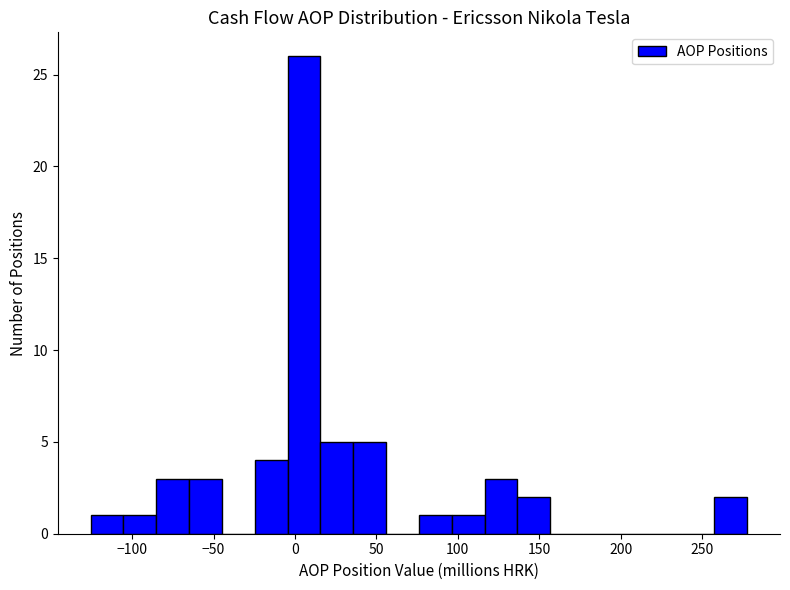

Reading left to right, transcribe this chart: for each bar, give the range it covers on the x-axis and its height. Neither the bar edges nor the heights are printed on the chart, so give them approximately, as read against the axes.

-125 to -105: 1
-105 to -85: 1
-85 to -65: 3
-65 to -45: 3
-45 to -25: 0
-25 to -5: 4
-5 to 15: 26
15 to 35: 5
35 to 55: 5
55 to 75: 0
75 to 95: 1
95 to 115: 1
115 to 135: 3
135 to 155: 2
155 to 175: 0
175 to 195: 0
195 to 215: 0
215 to 235: 0
235 to 255: 0
255 to 280: 2